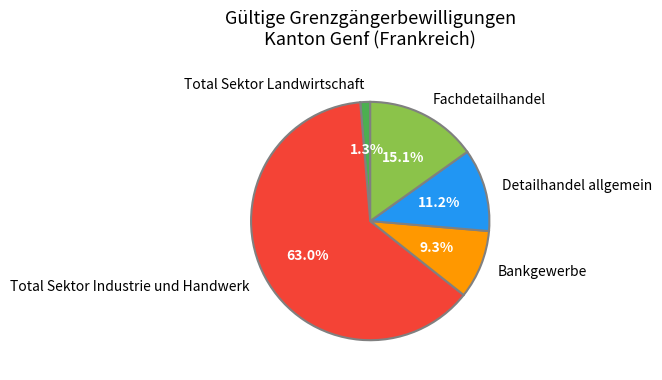

To the nearest percent, what is the difference between the largest and smallest slice percentages?

62%